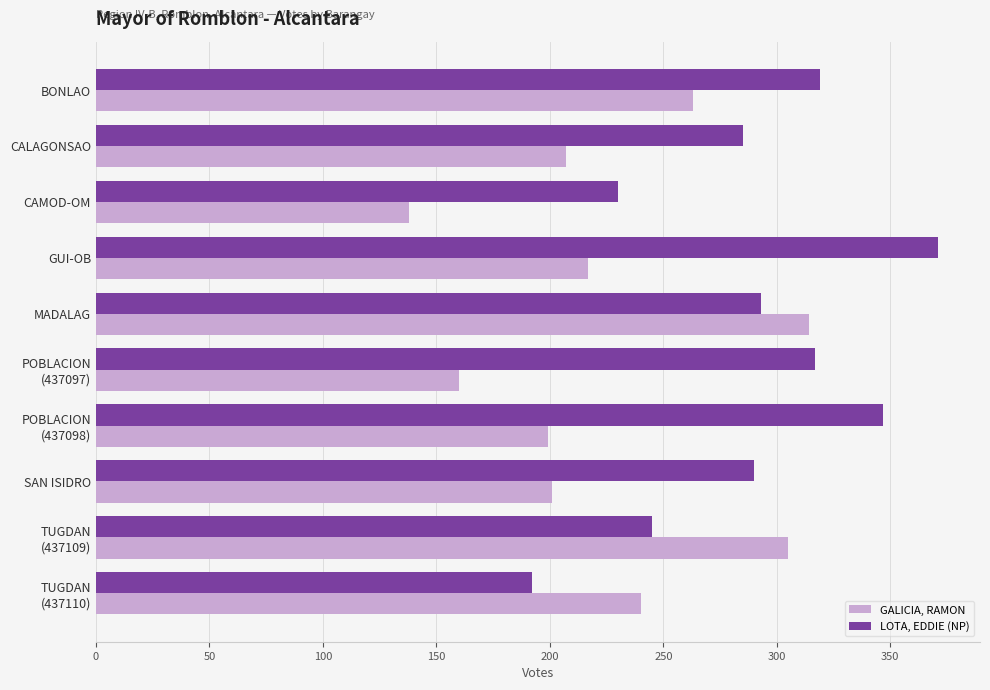

The value of LOTA, EDDIE (NP) at BONLAO is 319. True or false?

True